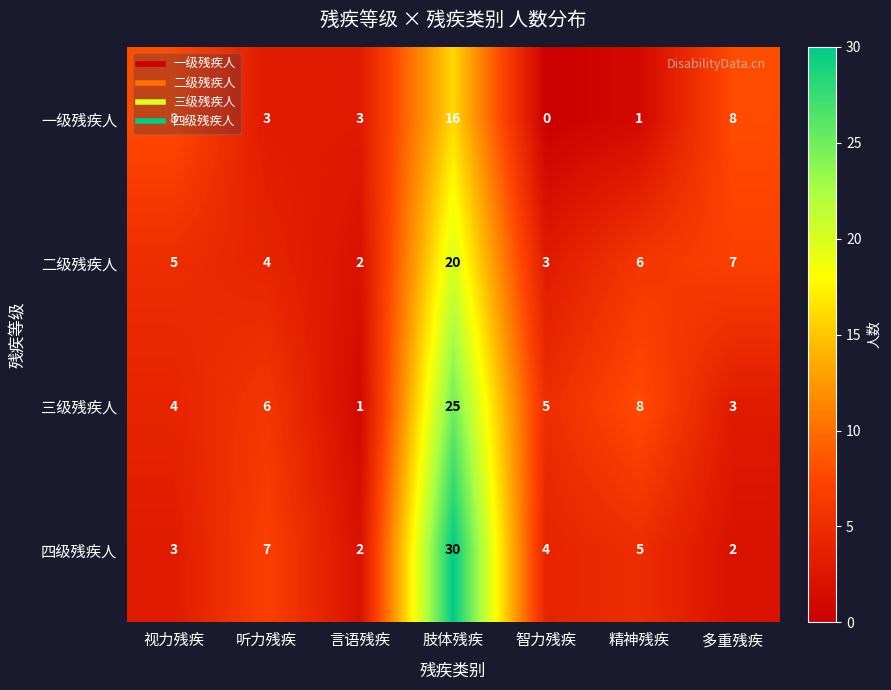

Count the number of data series in this chart.

4